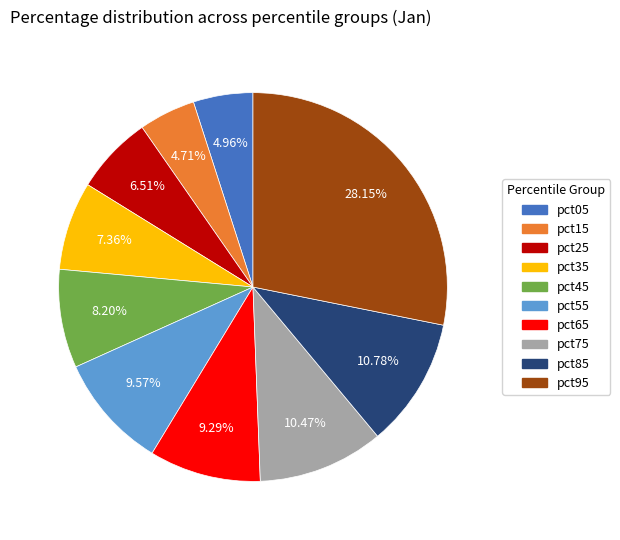

How many segments does this pie chart have?

10